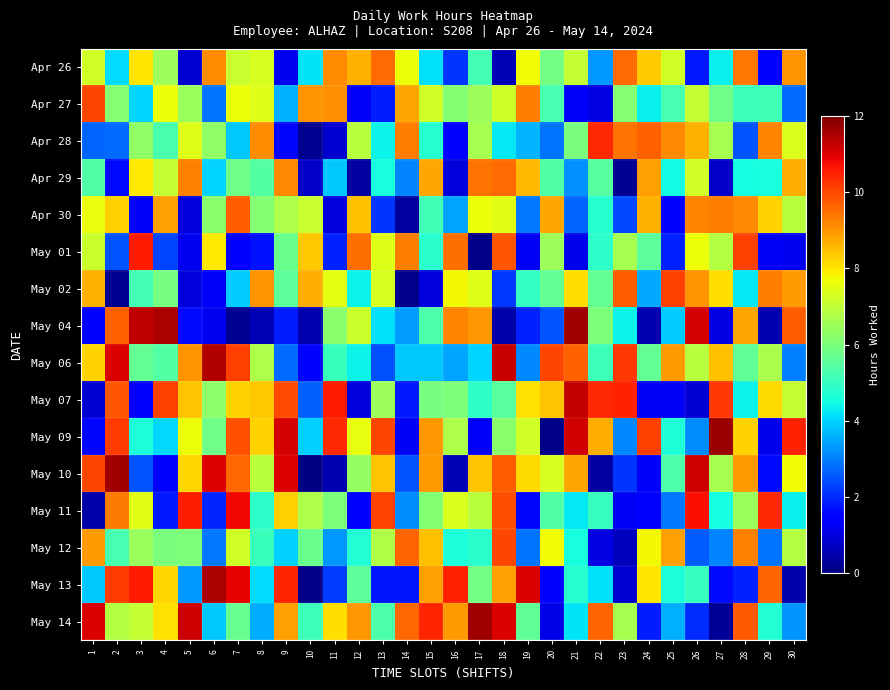

Reading left to right, what are all the values shown in this chart?

Apr 26: 1=7.2	2=4.1	3=8.0	4=6.5	5=0.9	6=9.1	7=7.1	8=7.3	9=1.2	10=4.2	11=9.1	12=8.6	13=9.6	14=7.7	15=4.1	16=2.1	17=5.2	18=0.6	19=7.7	20=5.9	21=7.1	22=3.3	23=9.5	24=8.3	25=7.3	26=1.8	27=4.4	28=9.4	29=1.4	30=9.0
Apr 27: 1=10.0	2=6.2	3=4.0	4=7.7	5=6.4	6=2.9	7=7.7	8=7.4	9=3.6	10=9.0	11=9.1	12=1.3	13=1.8	14=8.8	15=7.2	16=6.1	17=6.5	18=7.2	19=9.3	20=5.2	21=1.3	22=1.1	23=6.2	24=4.3	25=5.2	26=7.0	27=5.8	28=5.1	29=5.1	30=2.8
Apr 28: 1=2.7	2=2.8	3=6.3	4=5.3	5=7.5	6=6.3	7=3.9	8=9.1	9=1.6	10=0.2	11=0.9	12=6.9	13=4.4	14=9.3	15=4.8	16=1.4	17=6.6	18=4.2	19=3.6	20=2.9	21=6.0	22=10.4	23=9.5	24=9.7	25=9.1	26=8.6	27=6.7	28=2.5	29=9.2	30=7.4
Apr 29: 1=5.4	2=1.6	3=7.9	4=7.0	5=9.3	6=4.0	7=5.8	8=5.4	9=9.2	10=0.8	11=3.9	12=0.4	13=4.6	14=3.1	15=8.8	16=1.0	17=9.4	18=9.6	19=8.6	20=5.4	21=3.2	22=5.5	23=0.2	24=8.9	25=4.5	26=7.3	27=0.8	28=4.5	29=4.5	30=8.7
Apr 30: 1=7.6	2=8.3	3=1.3	4=8.9	5=1.0	6=6.2	7=9.7	8=6.1	9=6.7	10=7.1	11=1.0	12=8.5	13=2.1	14=0.3	15=5.1	16=3.4	17=7.7	18=7.5	19=2.9	20=8.8	21=2.7	22=4.8	23=2.4	24=8.7	25=1.5	26=9.2	27=9.3	28=9.2	29=8.2	30=6.9
May 01: 1=7.1	2=2.5	3=10.5	4=2.3	5=1.2	6=7.9	7=1.5	8=1.7	9=5.7	10=8.4	11=1.9	12=9.5	13=7.4	14=9.3	15=4.8	16=9.5	17=0.1	18=9.8	19=1.3	20=6.5	21=1.2	22=4.8	23=6.6	24=5.6	25=1.9	26=7.7	27=6.8	28=10.1	29=1.3	30=1.2
May 02: 1=8.6	2=0.2	3=5.2	4=5.9	5=1.0	6=1.3	7=3.9	8=9.0	9=5.6	10=8.7	11=7.5	12=4.4	13=7.3	14=0.2	15=1.0	16=7.7	17=7.4	18=2.2	19=5.0	20=5.7	21=8.1	22=5.6	23=9.7	24=3.5	25=10.1	26=9.0	27=8.1	28=4.2	29=9.3	30=8.9
May 04: 1=1.5	2=9.7	3=11.3	4=11.5	5=1.6	6=1.2	7=0.2	8=0.6	9=1.8	10=0.6	11=6.2	12=7.2	13=4.1	14=3.3	15=5.3	16=9.2	17=9.0	18=0.5	19=1.9	20=2.5	21=11.7	22=6.0	23=4.4	24=0.5	25=3.9	26=11.1	27=1.1	28=8.8	29=0.5	30=9.7
May 06: 1=8.2	2=11.0	3=5.6	4=5.4	5=9.0	6=11.5	7=10.1	8=6.7	9=2.8	10=1.5	11=5.0	12=4.4	13=2.5	14=3.9	15=3.9	16=3.5	17=4.0	18=11.2	19=3.1	20=10.0	21=9.7	22=5.1	23=10.2	24=5.6	25=8.9	26=6.9	27=8.5	28=5.6	29=6.7	30=3.0
May 07: 1=0.9	2=9.8	3=1.4	4=10.1	5=8.4	6=6.2	7=8.2	8=8.4	9=9.9	10=2.7	11=10.6	12=1.0	13=6.5	14=1.8	15=5.9	16=6.0	17=4.9	18=5.5	19=8.0	20=8.4	21=11.3	22=10.4	23=10.5	24=1.3	25=1.2	26=0.9	27=10.2	28=4.4	29=8.1	30=7.1
May 09: 1=1.6	2=10.1	3=4.6	4=4.0	5=7.7	6=5.8	7=9.9	8=8.2	9=11.1	10=4.0	11=10.4	12=7.6	13=10.0	14=1.2	15=9.0	16=6.7	17=1.3	18=6.2	19=7.2	20=0.1	21=11.1	22=8.7	23=3.1	24=10.1	25=4.7	26=3.2	27=11.7	28=8.2	29=1.2	30=10.5
May 10: 1=10.0	2=11.6	3=2.5	4=1.5	5=8.2	6=11.0	7=9.6	8=6.9	9=11.0	10=0.1	11=0.5	12=6.4	13=8.4	14=2.5	15=8.9	16=0.6	17=8.4	18=9.7	19=8.1	20=7.3	21=8.8	22=0.4	23=2.1	24=1.3	25=5.3	26=11.2	27=6.6	28=8.9	29=1.6	30=7.7
May 11: 1=0.4	2=9.3	3=7.5	4=1.8	5=10.5	6=1.9	7=10.8	8=4.8	9=8.3	10=6.7	11=6.0	12=1.5	13=10.0	14=3.2	15=6.1	16=7.4	17=6.9	18=9.9	19=1.6	20=5.4	21=4.3	22=5.0	23=1.3	24=1.4	25=2.9	26=10.7	27=4.5	28=6.5	29=10.4	30=4.3
May 12: 1=8.9	2=5.2	3=6.5	4=6.0	5=6.0	6=2.9	7=7.2	8=5.1	9=4.0	10=5.8	11=3.3	12=4.7	13=6.8	14=9.6	15=8.5	16=4.6	17=4.8	18=10.0	19=2.9	20=7.7	21=4.5	22=1.1	23=0.7	24=7.8	25=8.9	26=2.6	27=3.1	28=9.3	29=2.9	30=6.8
May 13: 1=3.9	2=10.2	3=10.6	4=8.2	5=3.3	6=11.5	7=10.9	8=4.1	9=10.5	10=0.1	11=2.2	12=5.6	13=1.7	14=1.8	15=8.9	16=10.5	17=5.9	18=8.9	19=11.1	20=1.5	21=4.8	22=4.2	23=0.8	24=8.0	25=4.6	26=5.0	27=1.6	28=1.9	29=9.6	30=0.5
May 14: 1=11.0	2=6.8	3=7.1	4=8.0	5=11.2	6=3.9	7=5.7	8=3.6	9=8.9	10=5.1	11=8.1	12=9.0	13=5.3	14=9.6	15=10.4	16=8.9	17=11.7	18=11.0	19=5.6	20=1.1	21=4.2	22=9.7	23=6.6	24=1.9	25=3.6	26=2.0	27=0.3	28=9.8	29=4.7	30=3.2